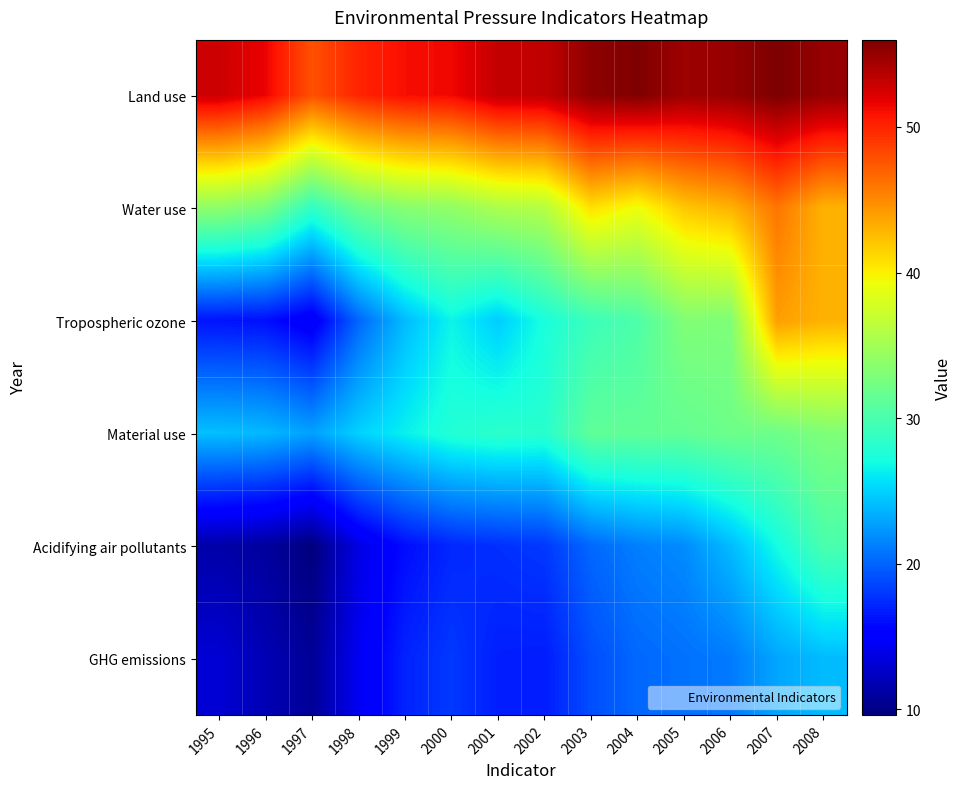

What is the total value across all series at 2008?

228.0